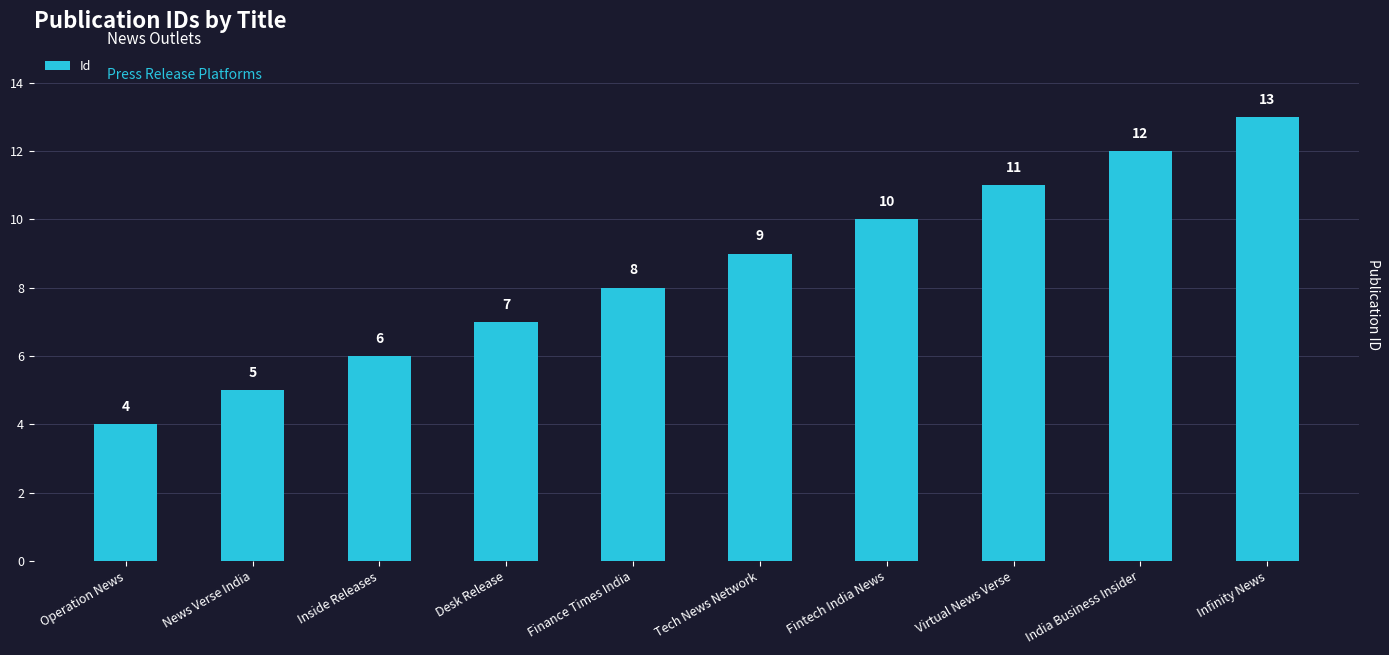

The chart shows a value of 11 at Virtual News Verse. True or false?

True